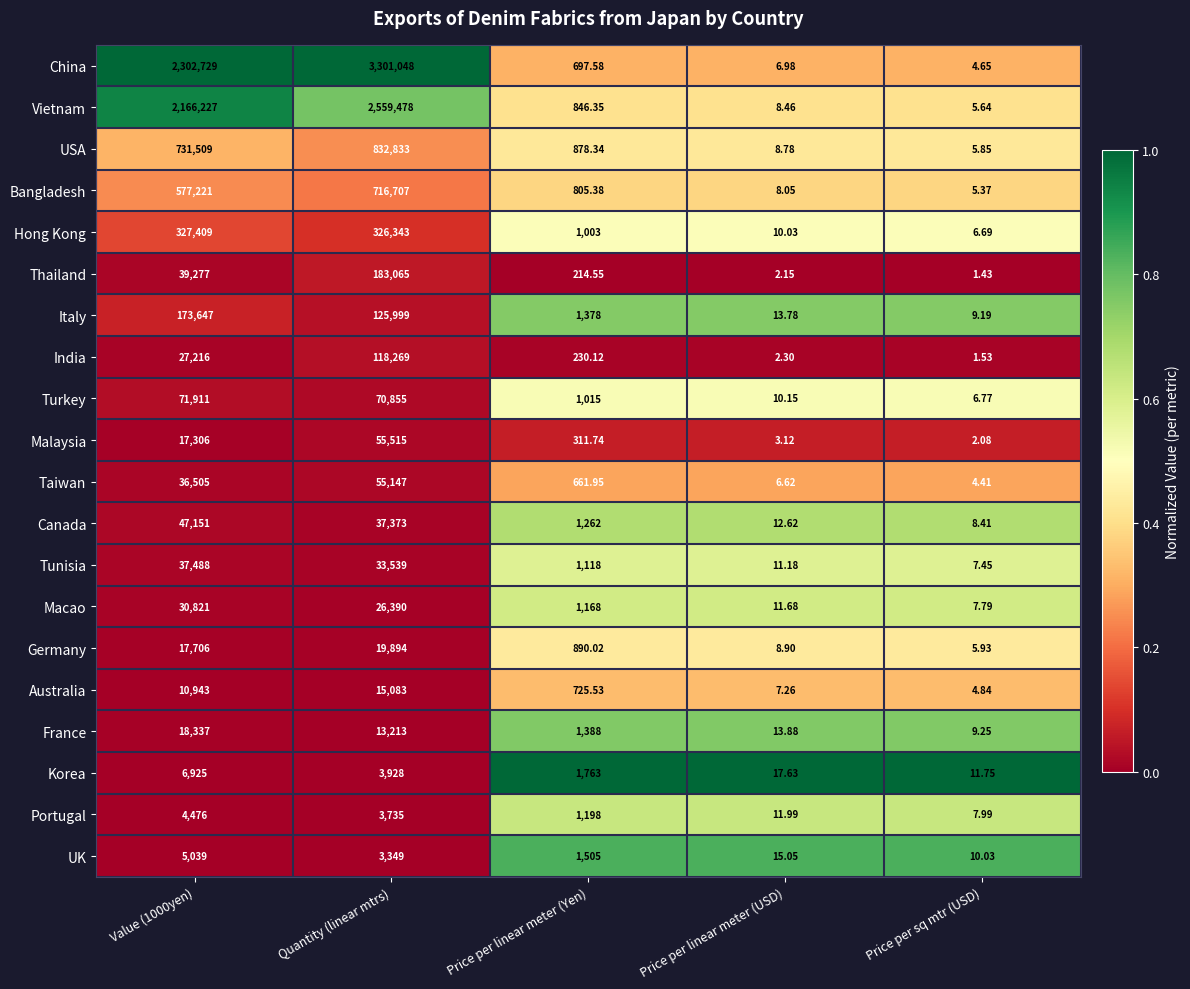

Between Quantity (linear mtrs) and Price per linear meter (Yen), which series saw the biggest shift?

China